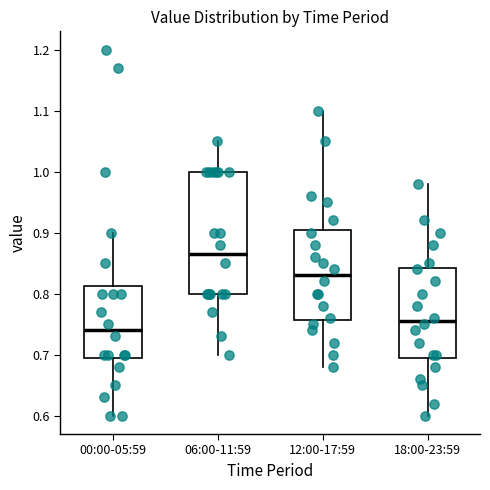

Reading left to right, read every box against the y-axis: the position of its median line, the range the box covers, and the ends of its whiskers. The values are not printed on the chart, so give them approximately, as read against the axis.

00:00-05:59: median 0.74, box 0.70 to 0.81, whiskers 0.60 to 0.90
06:00-11:59: median 0.87, box 0.80 to 1.00, whiskers 0.70 to 1.05
12:00-17:59: median 0.83, box 0.76 to 0.91, whiskers 0.68 to 1.10
18:00-23:59: median 0.76, box 0.70 to 0.84, whiskers 0.60 to 0.98